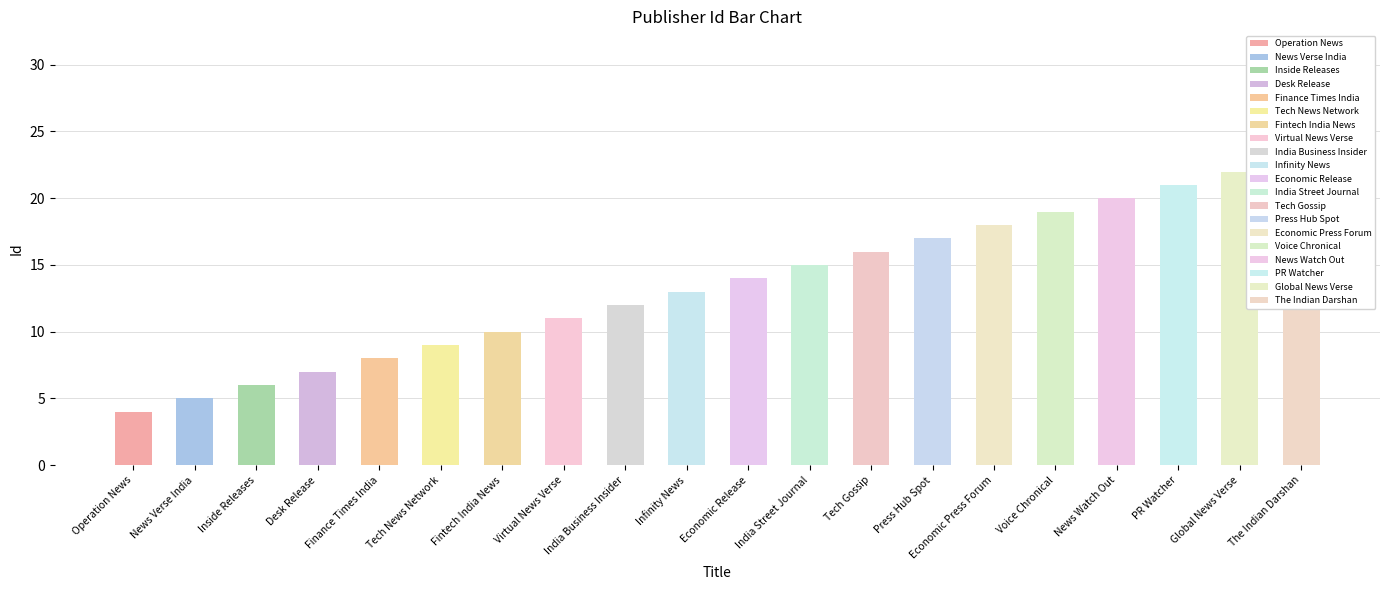

What is the label of the 7th bar from the right?

Press Hub Spot